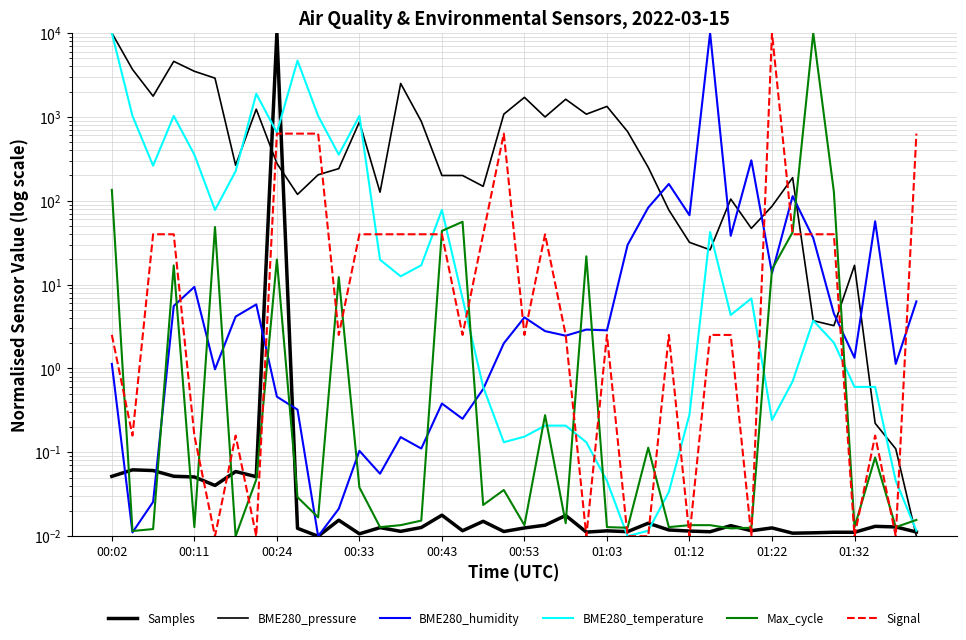

Does the chart display data point markers on the line(s)?

No